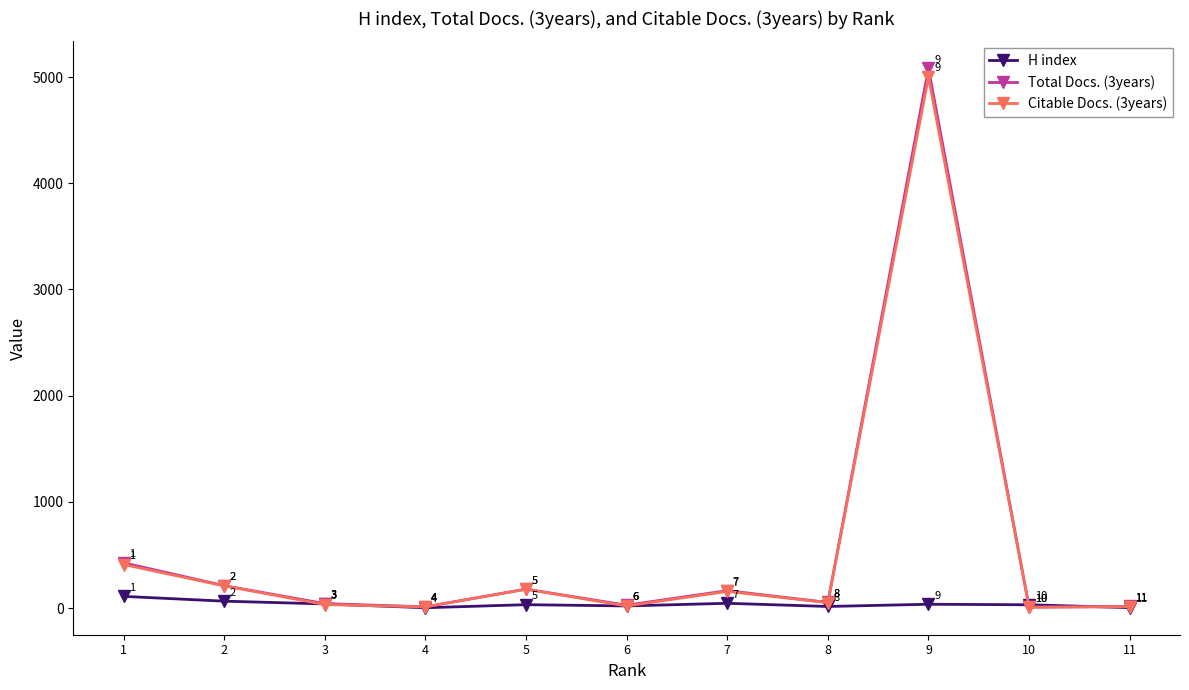

At which label is H index closest to 57?

2